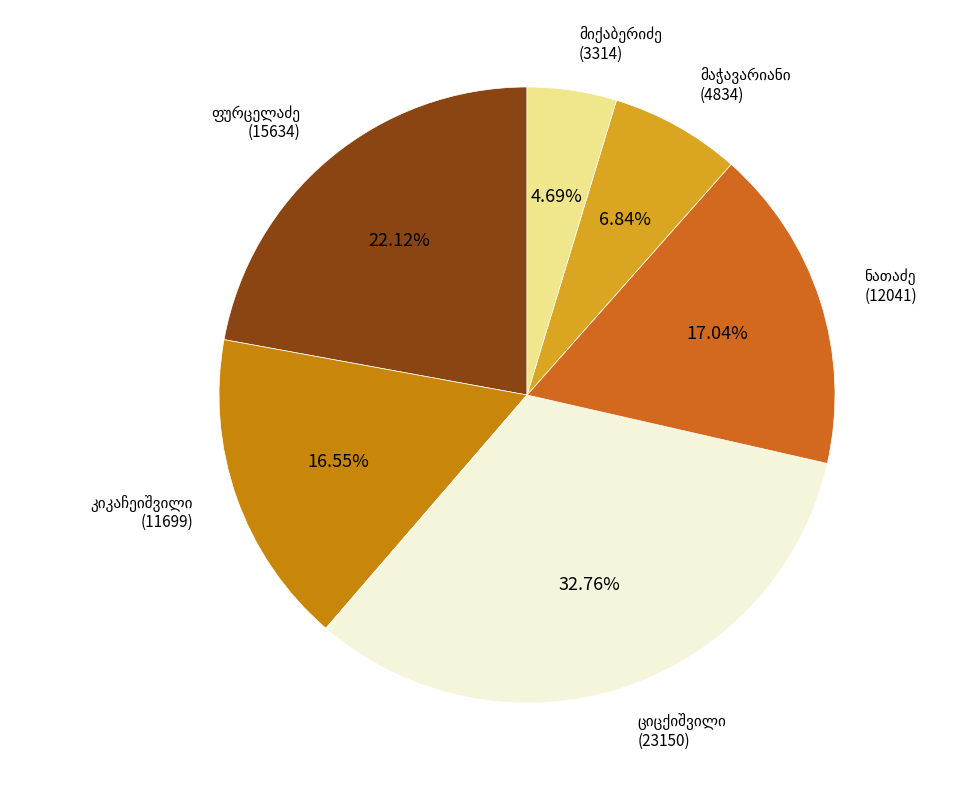

To the nearest percent, what is the average slice percentage?

17%